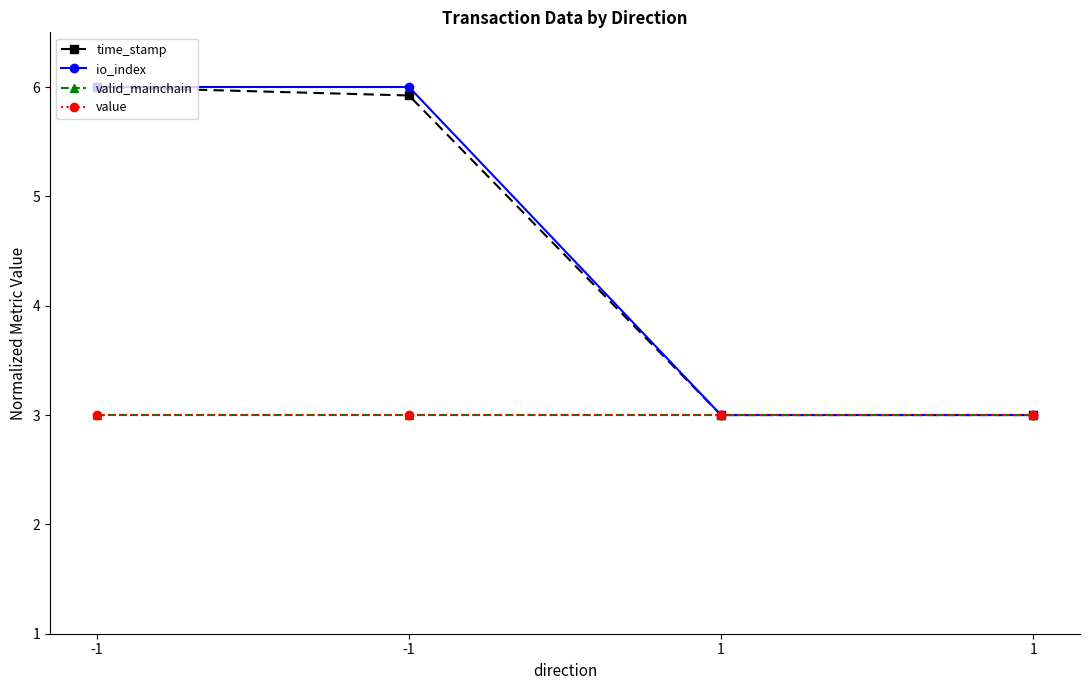

What is the value of the value point at the 1st from the left?

3.0